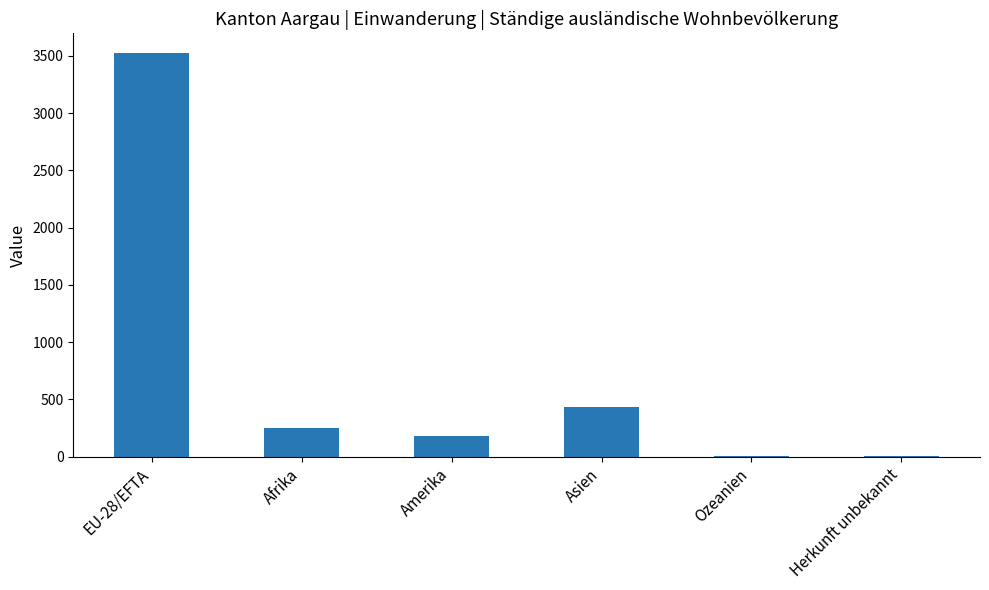

What is the maximum value shown in the chart?

3521